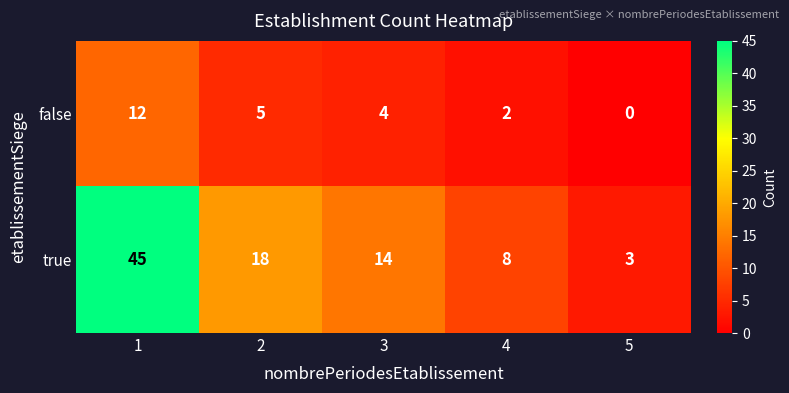

The value of false at 1 is 12. True or false?

True